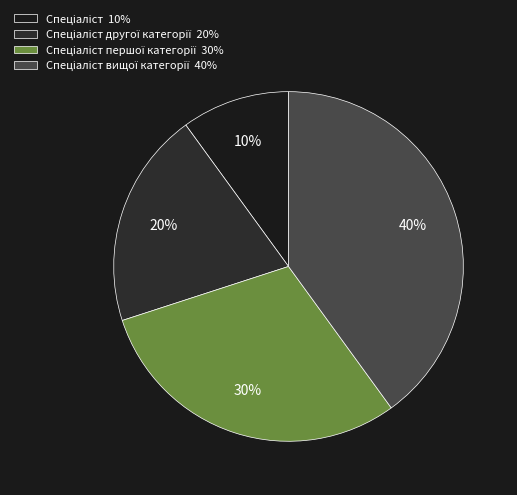

How many segments does this pie chart have?

4